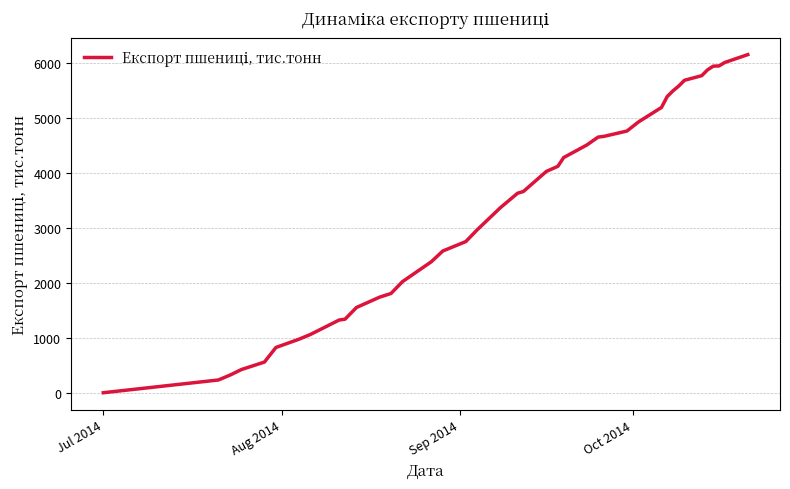

What is the greatest value displayed?

6155